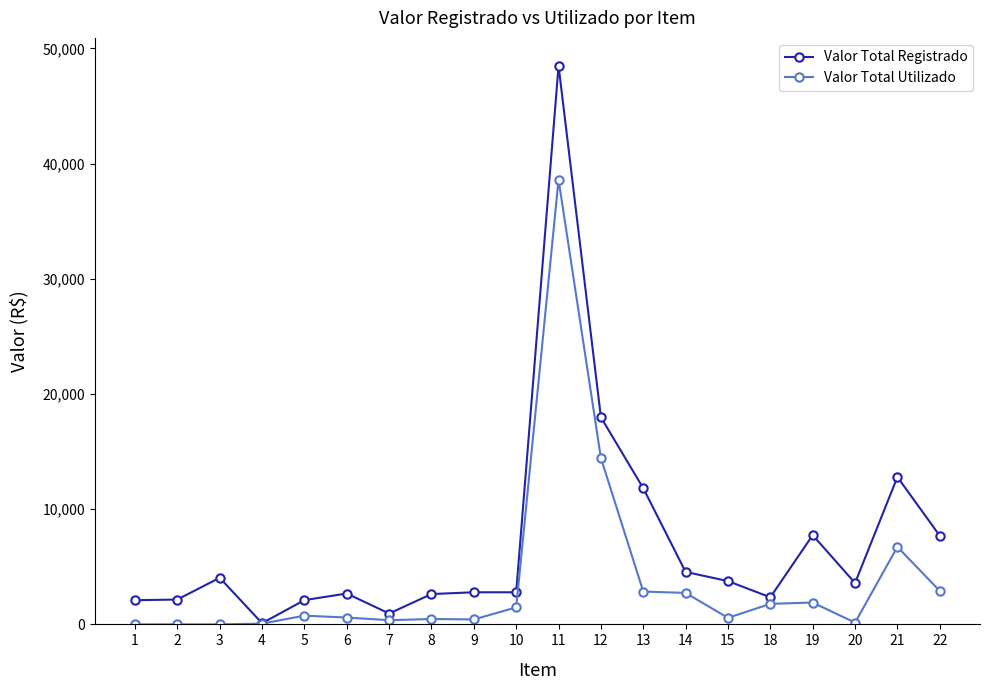

Which series has the largest range (max minus min)?

Valor Total Registrado